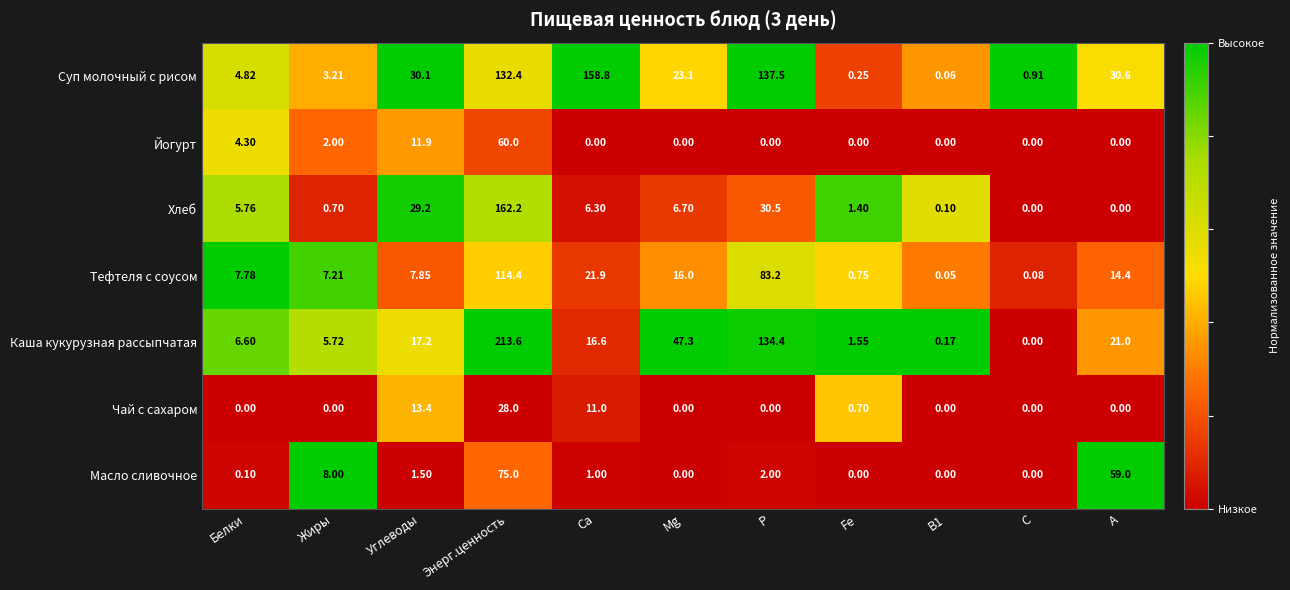

At which label does Масло сливочное reach its peak?

Энерг.ценность